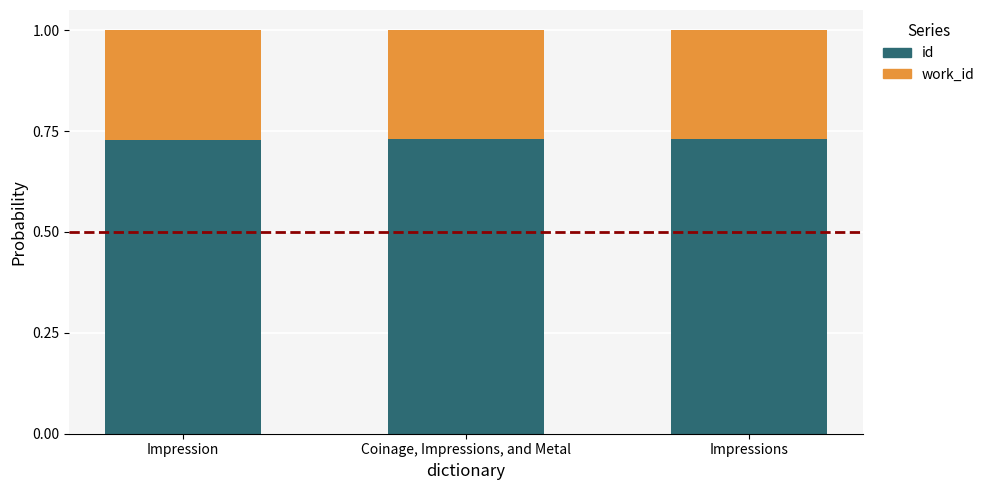

What is the total value across all series at Coinage, Impressions, and Metal?

1.0